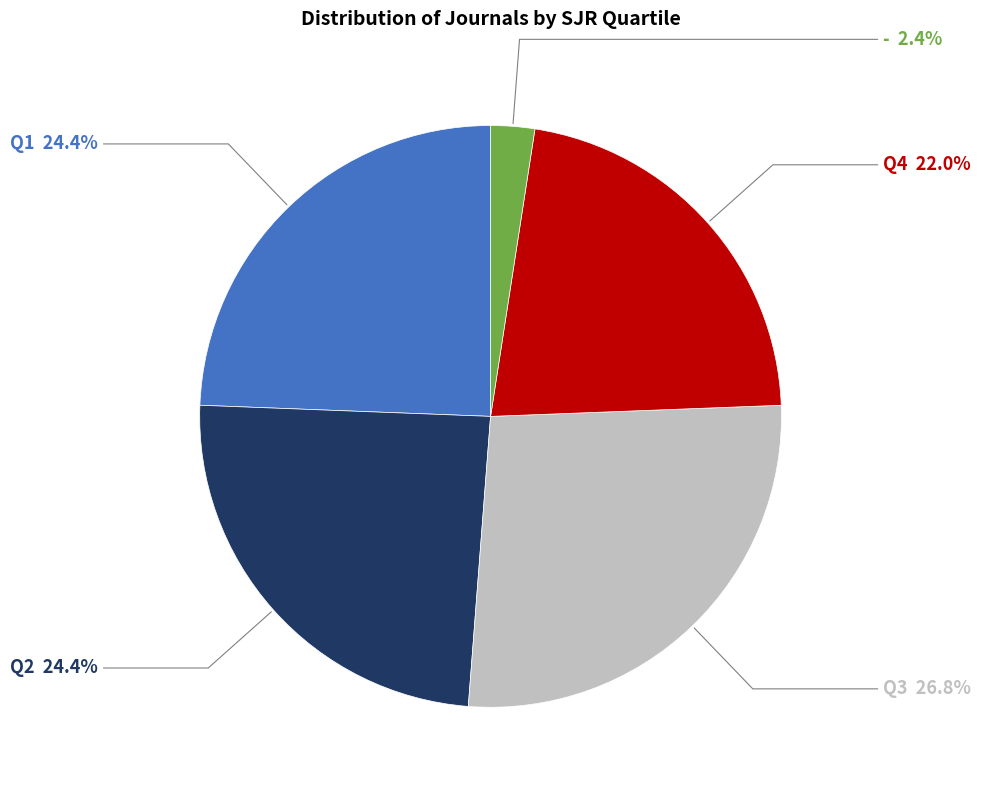

Does any single category account for the majority?

No